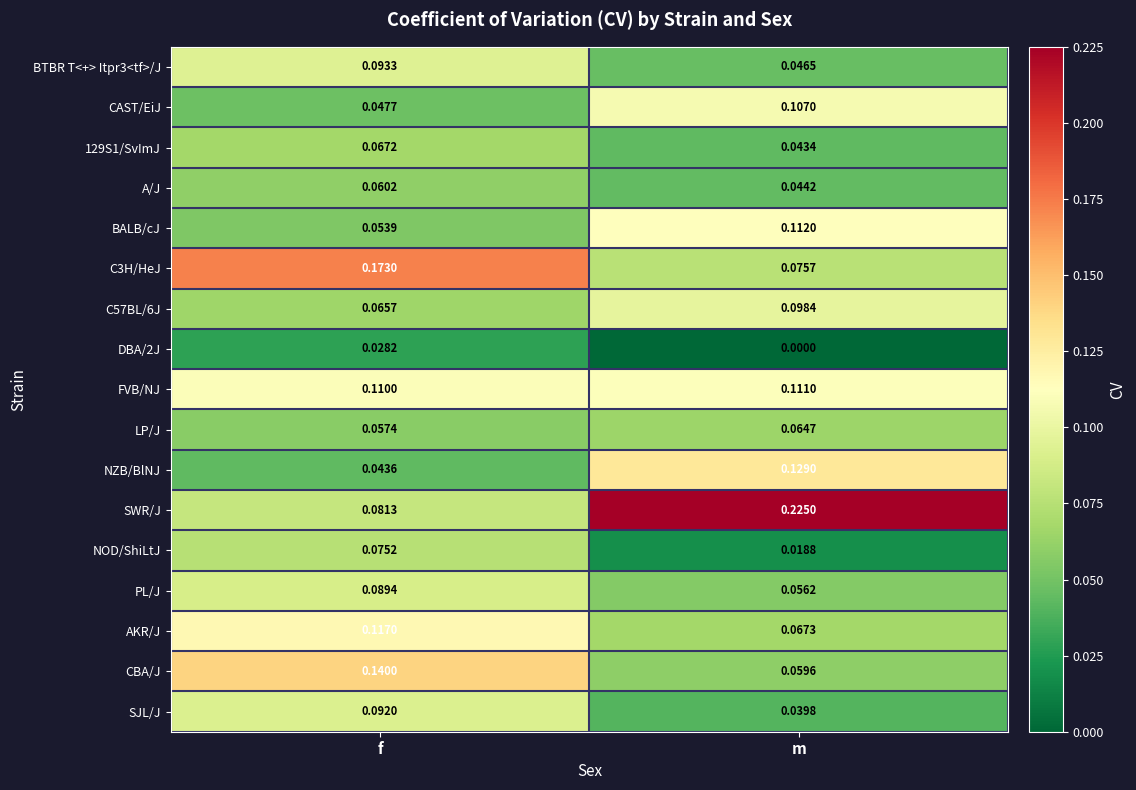

Which label corresponds to the largest value in the chart?

m